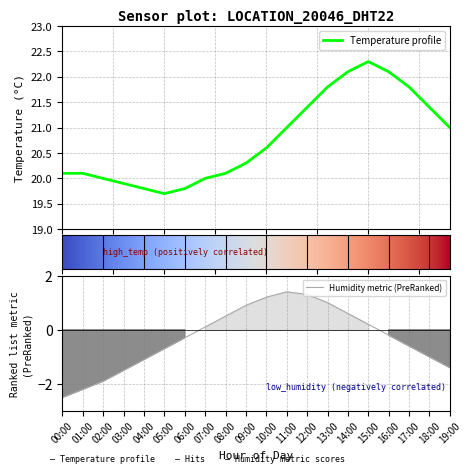

List the labels in order of value, smallest first.

05:00, 04:00, 06:00, 03:00, 02:00, 07:00, 00:00, 01:00, 08:00, 09:00, 10:00, 11:00, 19:00, 12:00, 18:00, 13:00, 17:00, 14:00, 16:00, 15:00